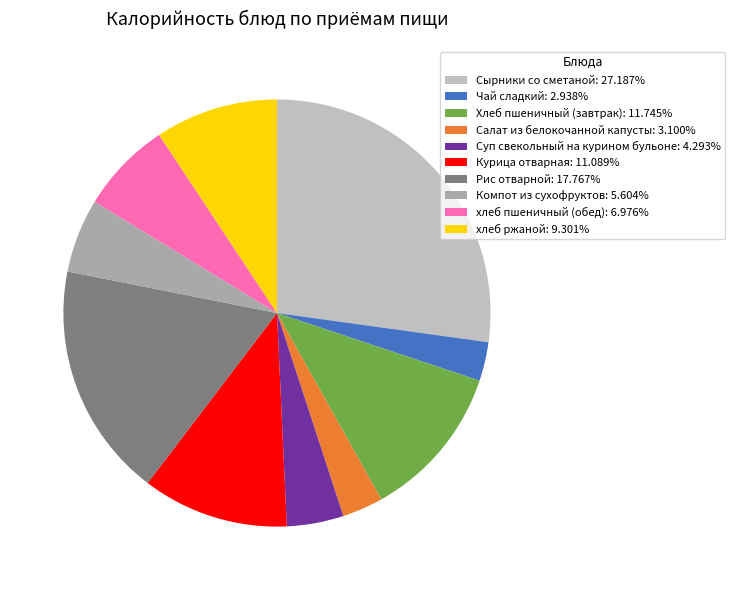

Is it true that Суп свекольный на курином бульоне is 17% of the pie?

False